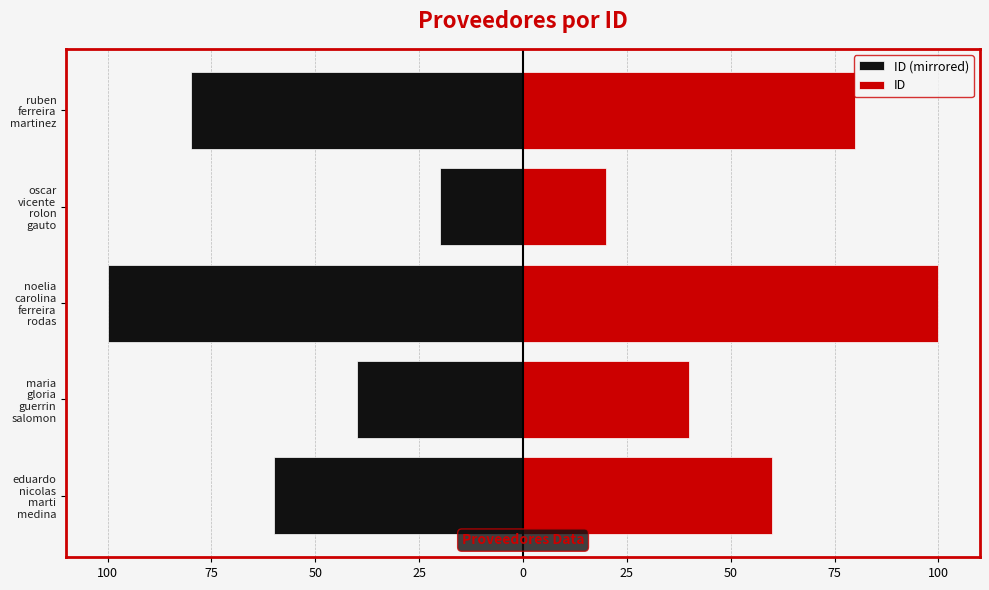

The ID (mirrored) series shows -95 at eduardo nicolas marti medina. True or false?

False